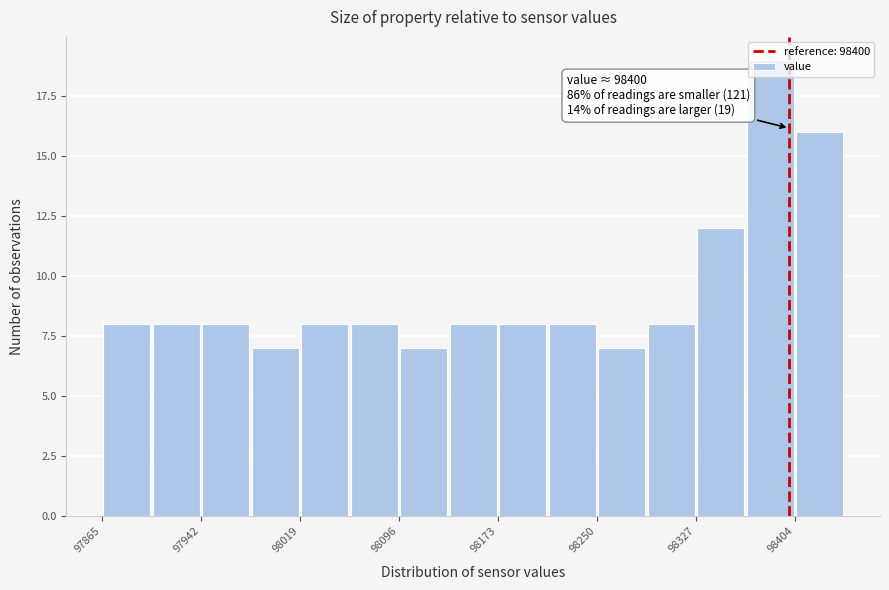

Around what value on the x-axis is the tallest bar? Give the approximate position of its centre, as read against the axis.

98390